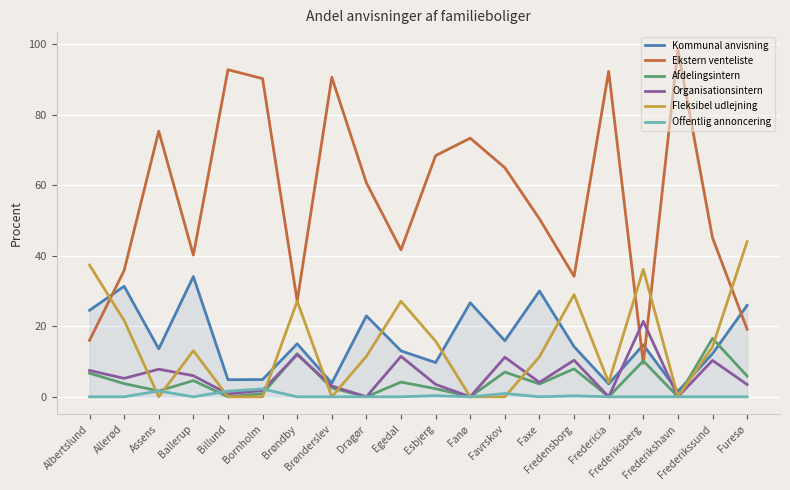

Which series has the largest range (max minus min)?

Ekstern venteliste